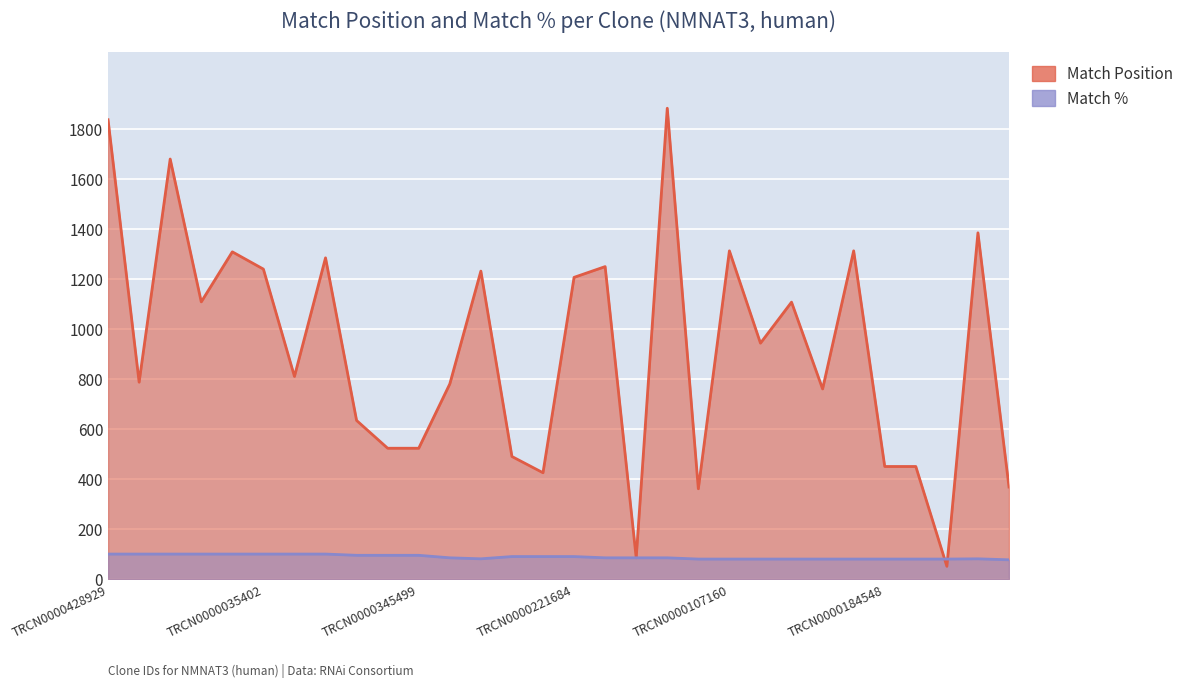

What is the value of the Match % point at the 17th from the left?

85